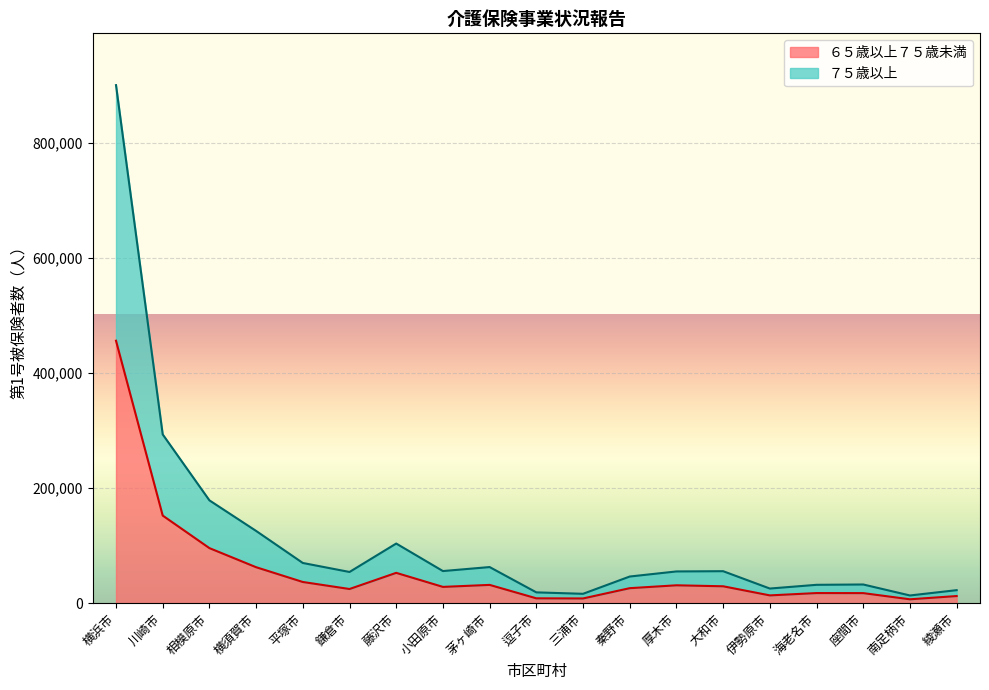

What is the total value across all series at 大和市?

55567